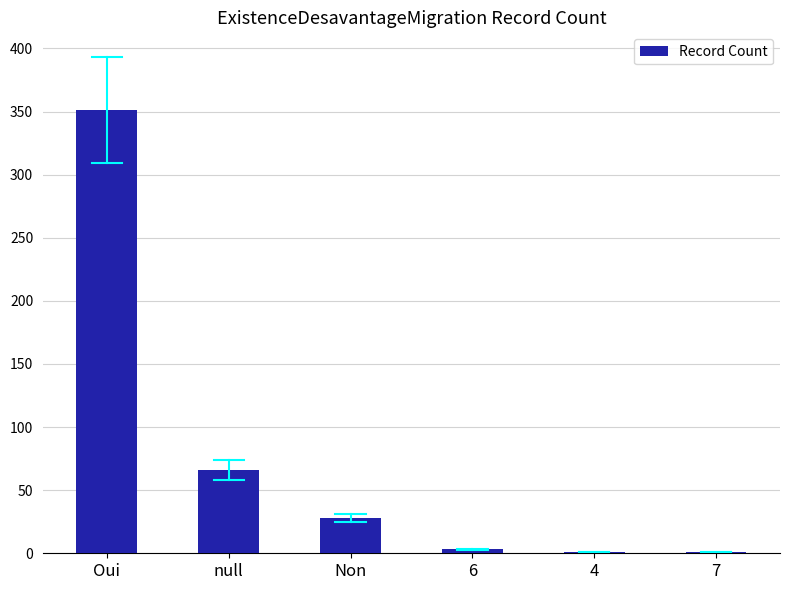

What is the maximum value shown in the chart?

351